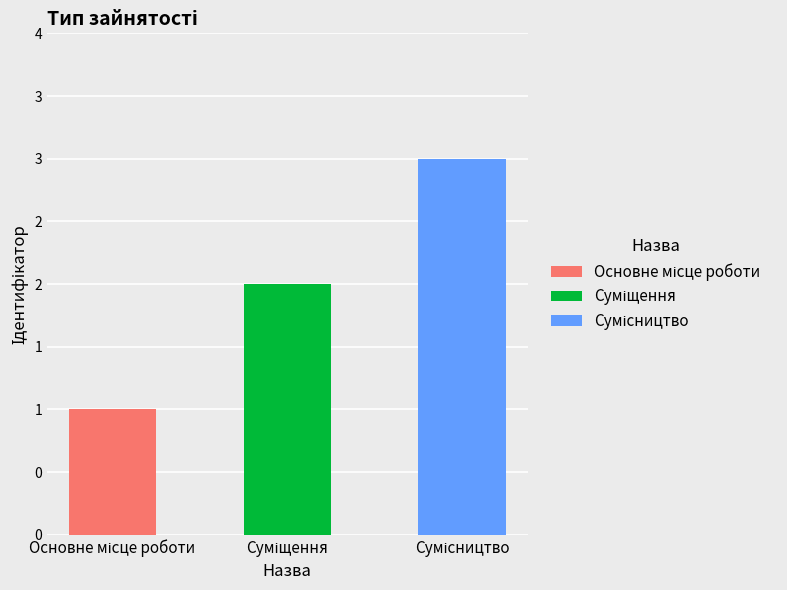

What is the label of the 2nd bar from the left?

Суміщення